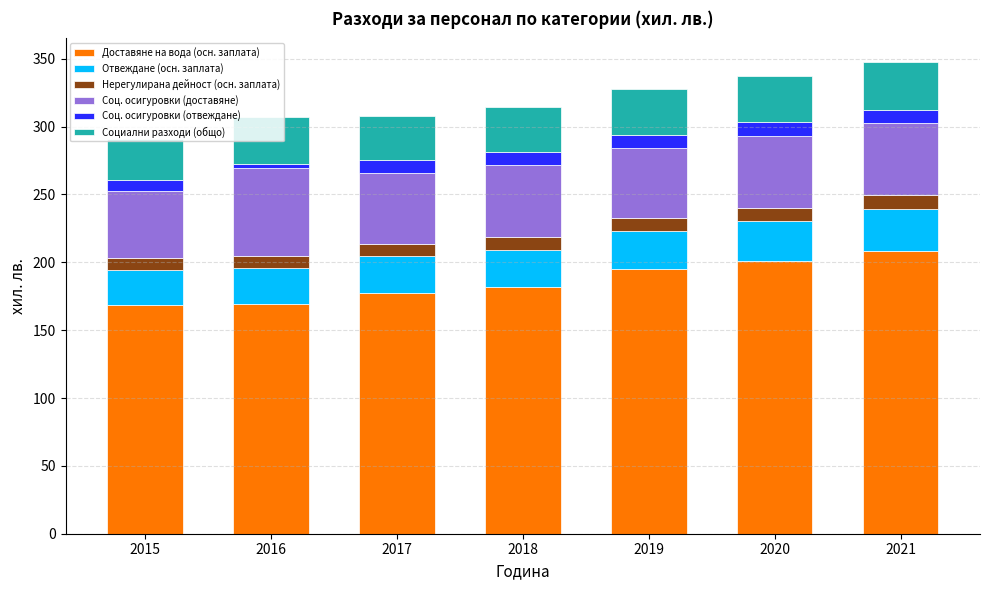

What is the sum of the Доставяне на вода (осн. заплата) values at 2017 and 2018?

359.4